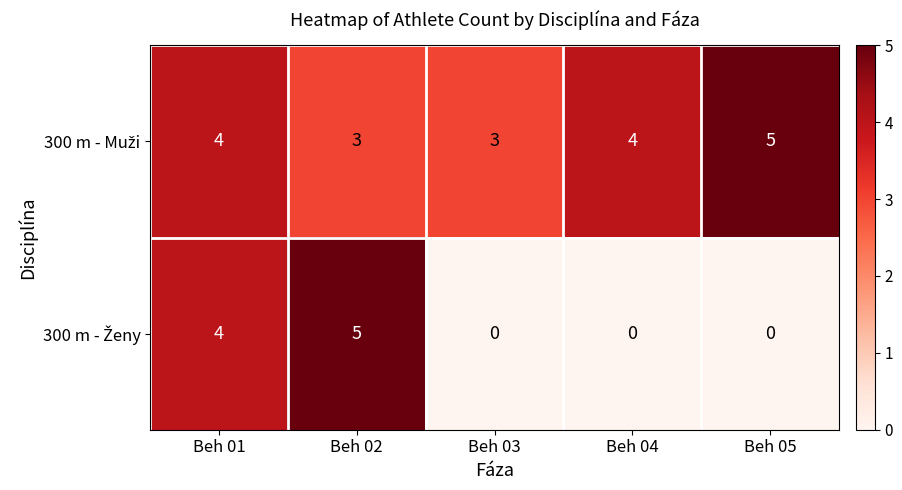

At how many categories does at least one series exceed 1?

5